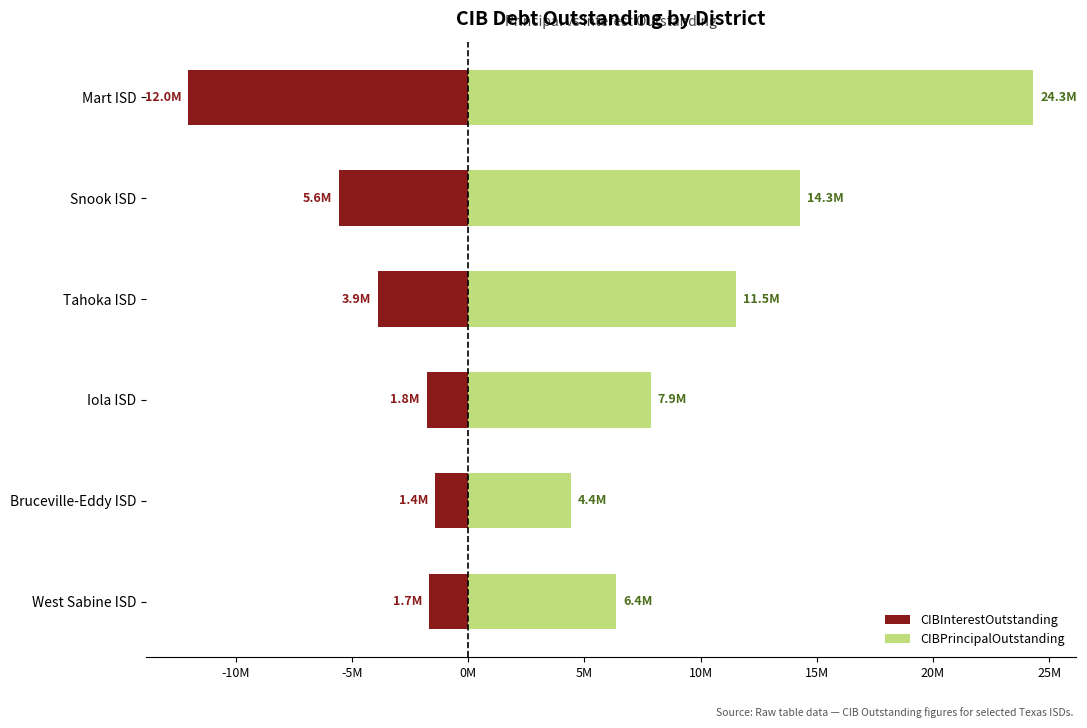

What is the value of the CIBInterestOutstanding bar at the 3rd from the left?

-1.8